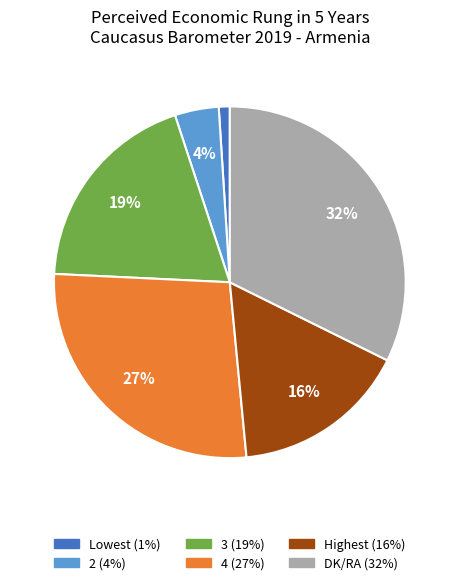

How many segments does this pie chart have?

6